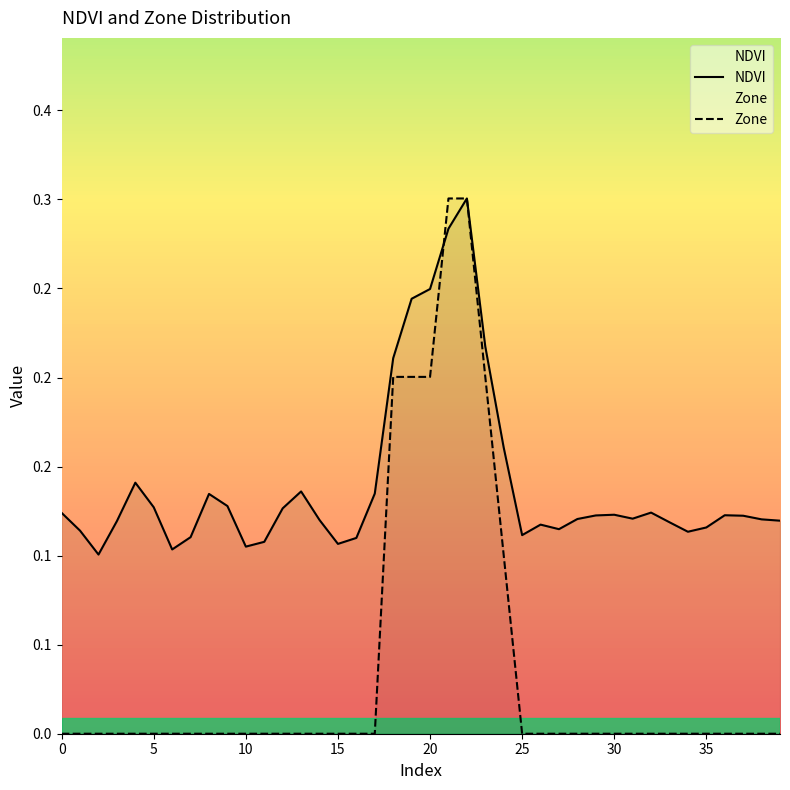

List the series in order of their overall mean, highest first.

NDVI, Zone